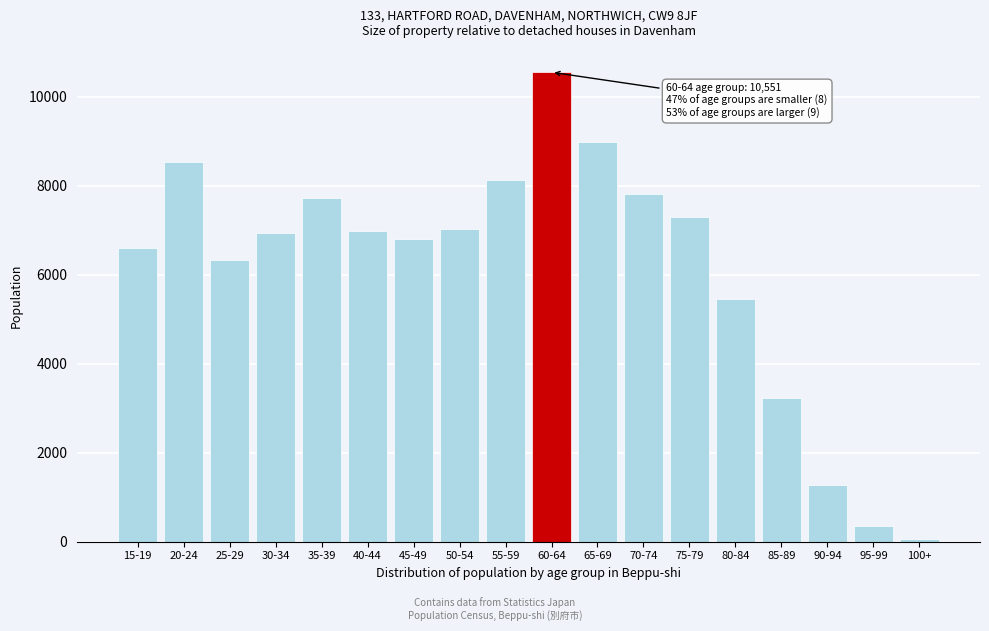

Which has a higher value, 30-34 or 90-94?

30-34